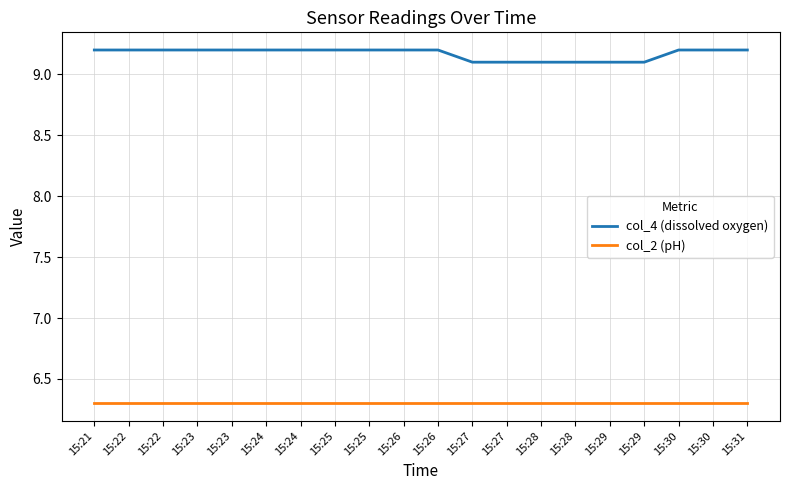

At how many categories does at least one series exceed 8?

20